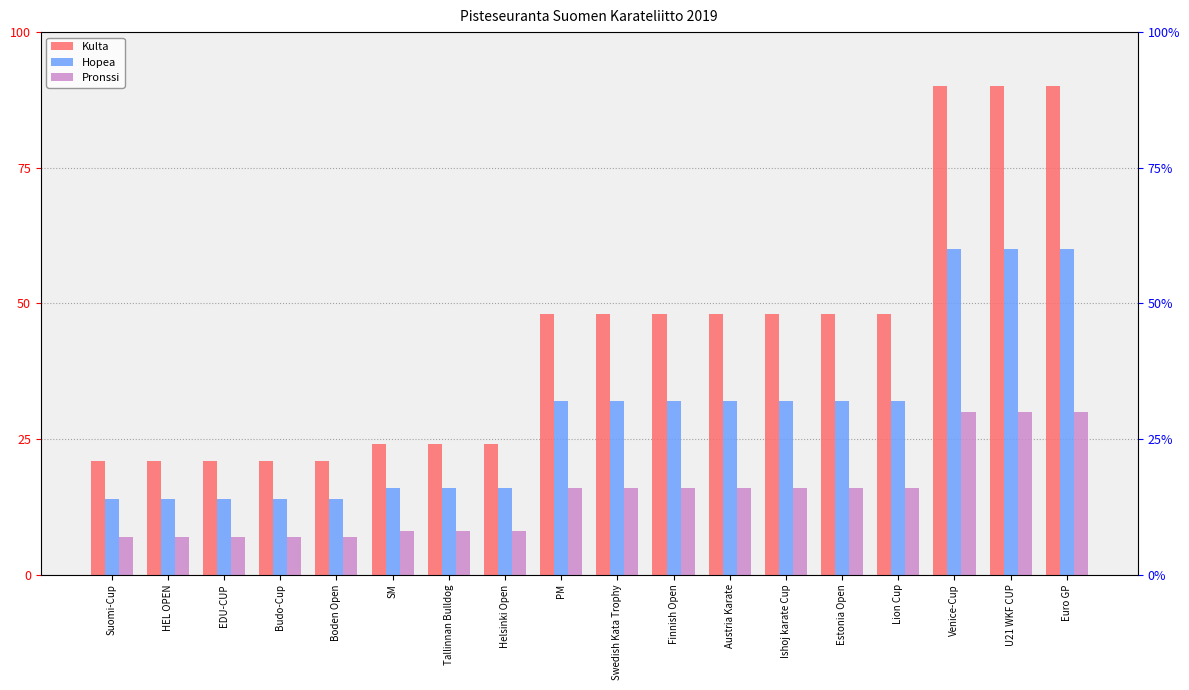

What are all the series names shown in the legend?

Kulta, Hopea, Pronssi